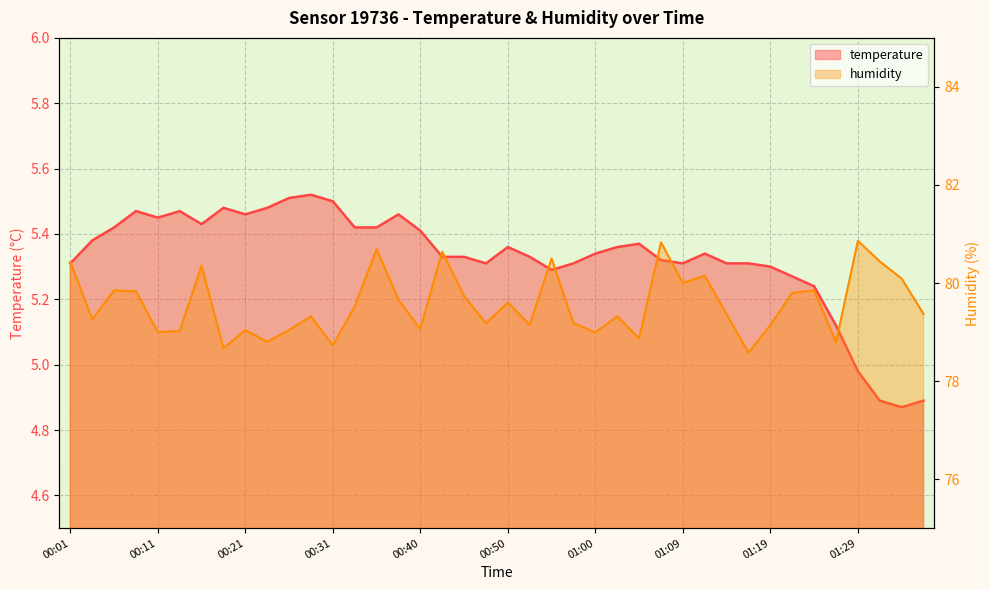

Count the number of data series in this chart.

2